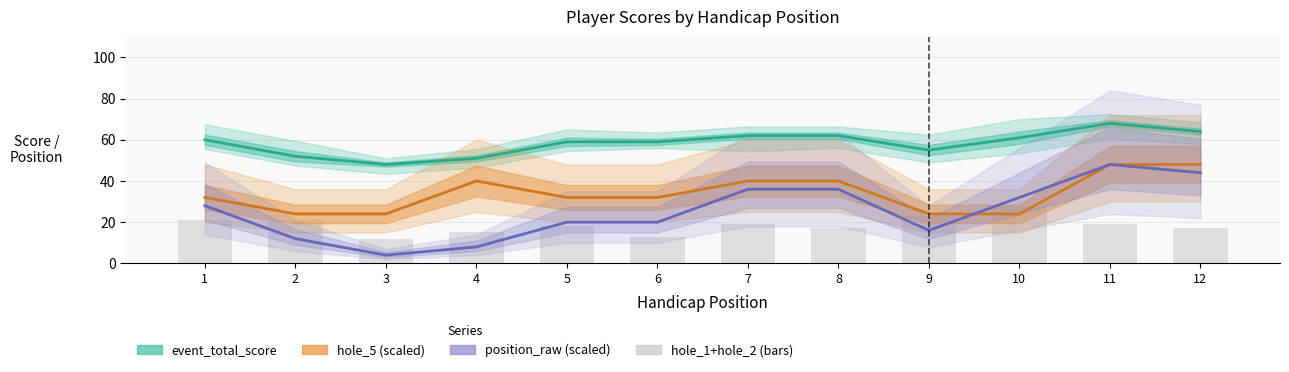

What is the minimum value shown in the chart?

4